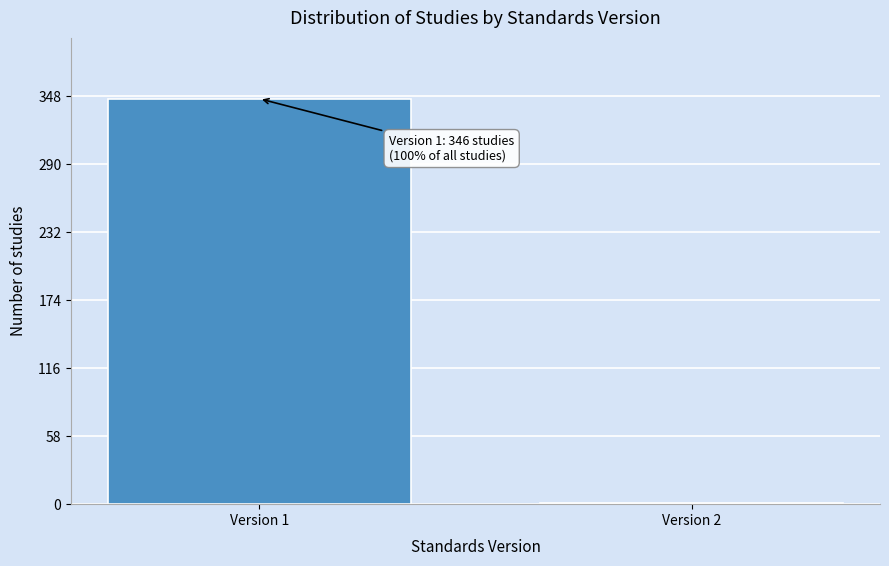

Reading left to right, transcribe all the data shown in this chart.

Version 1=346	Version 2=1